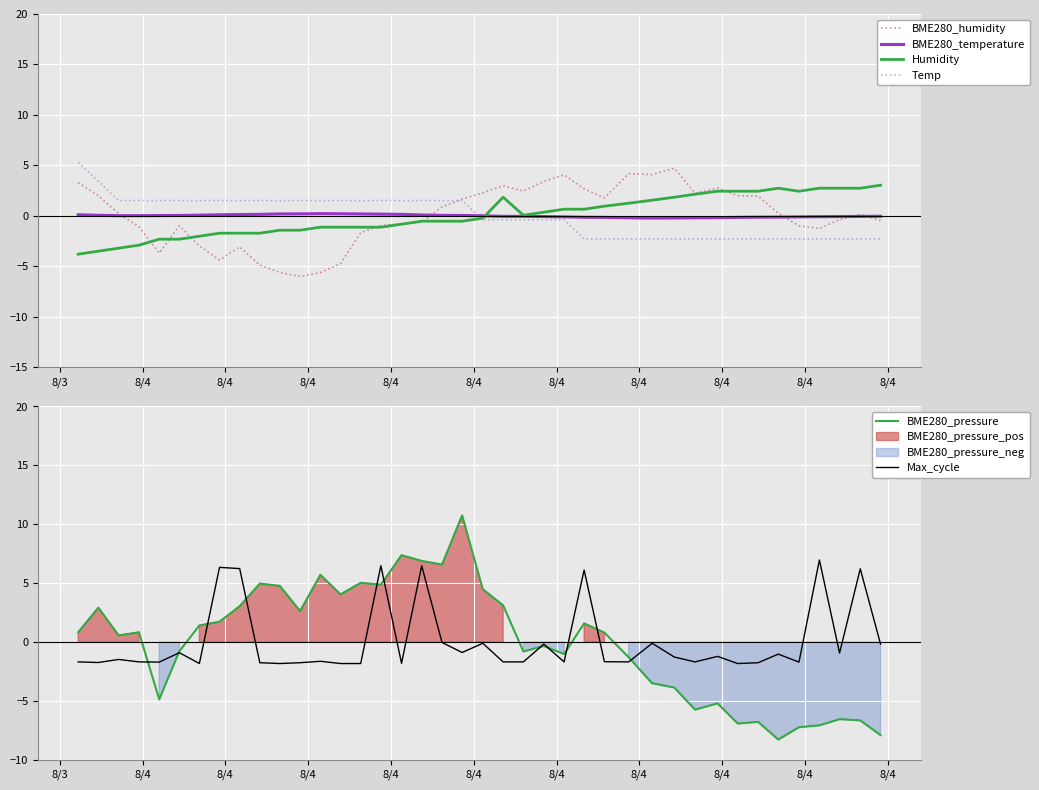

What is the minimum value for Humidity?

-3.8